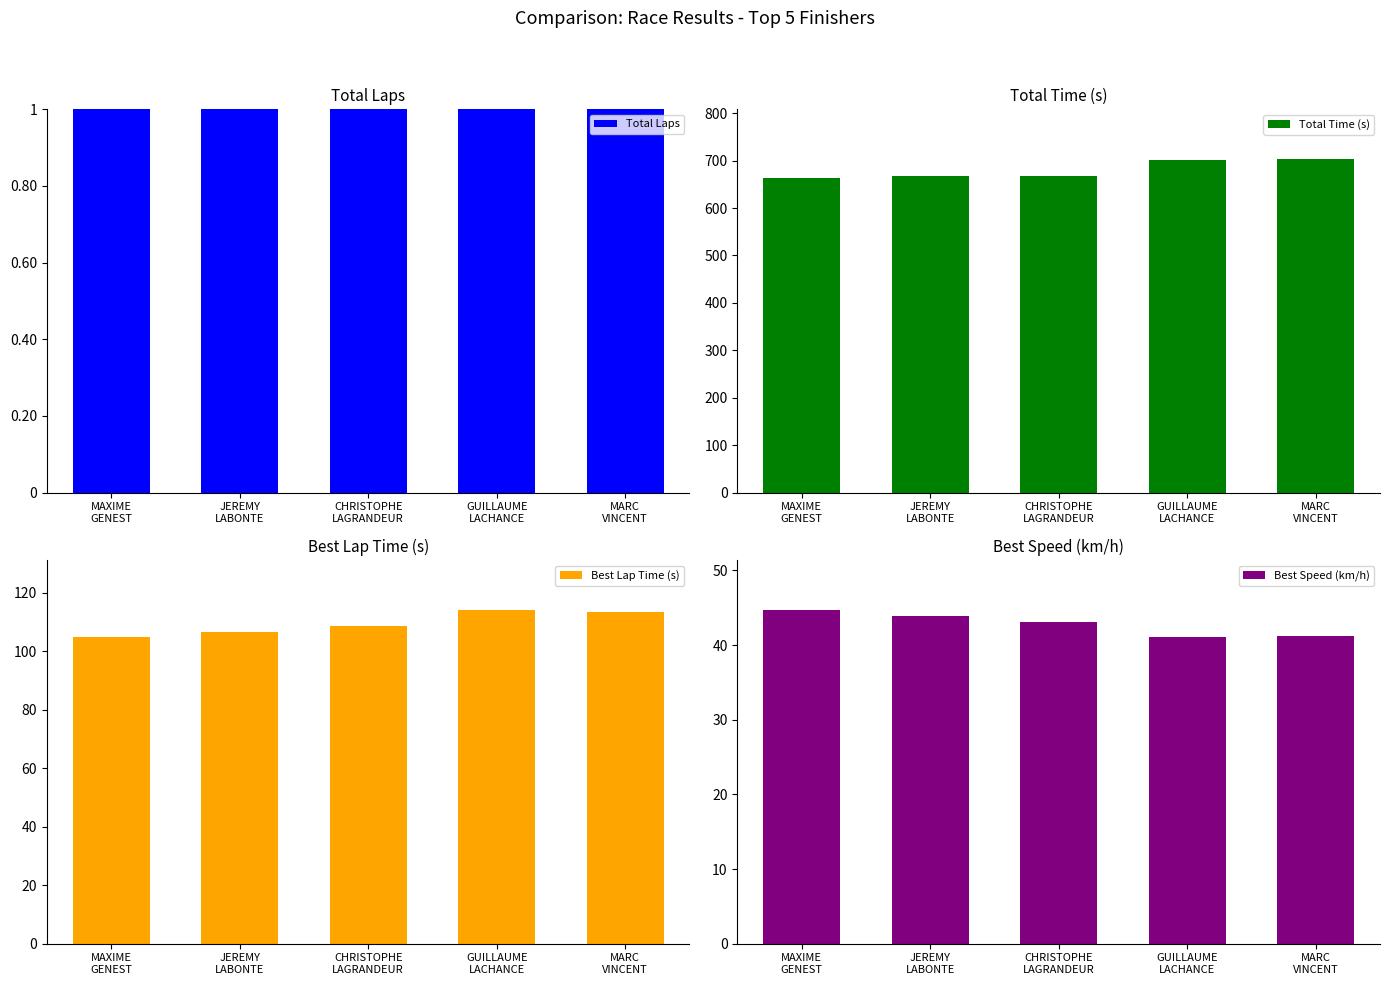

At which label is Best Speed (km/h) closest to 42?

MARC
VINCENT